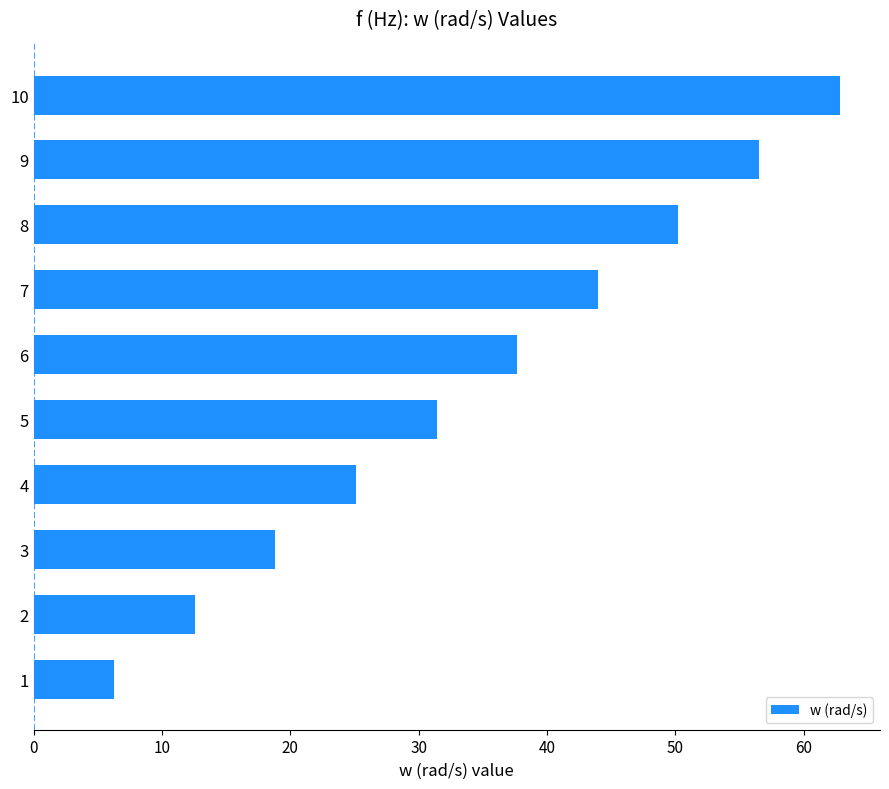

Reading bottom to top, transcribe all the data shown in this chart.

6.3	12.6	18.8	25.1	31.4	37.7	44.0	50.2	56.5	62.8